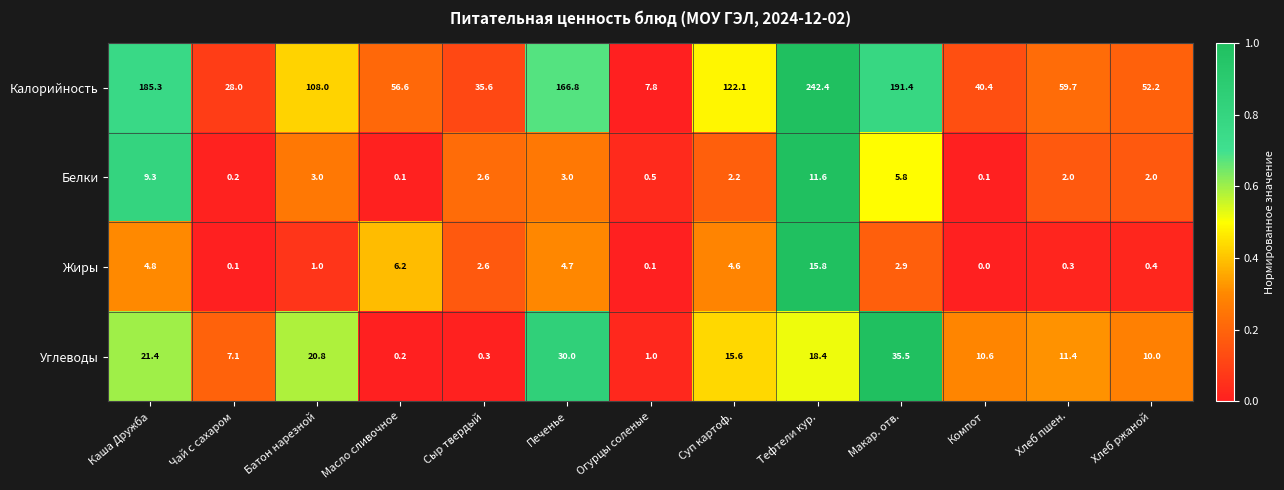

List the series in order of their peak value, lowest first.

Белки, Жиры, Углеводы, Калорийность